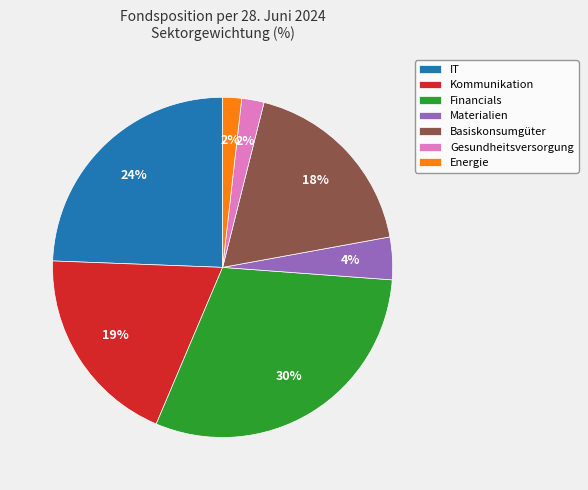

Which has a higher value, Kommunikation or Financials?

Financials